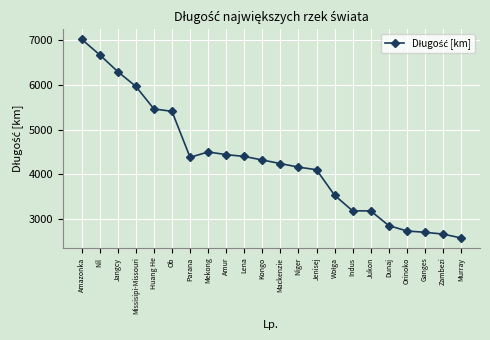

What is the minimum value shown in the chart?

2574